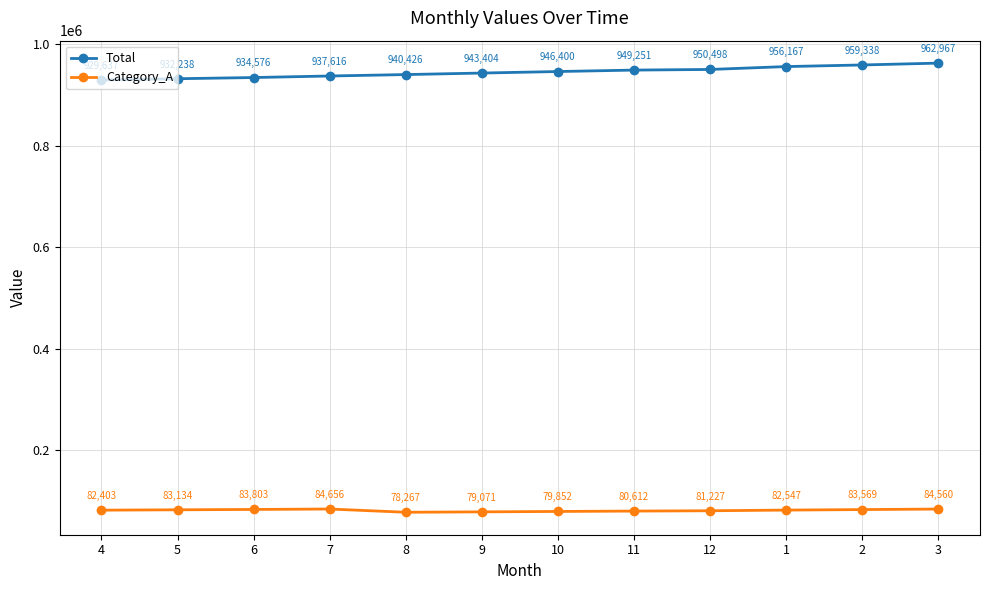

What is the value of the Total point at the 11th from the left?

959338